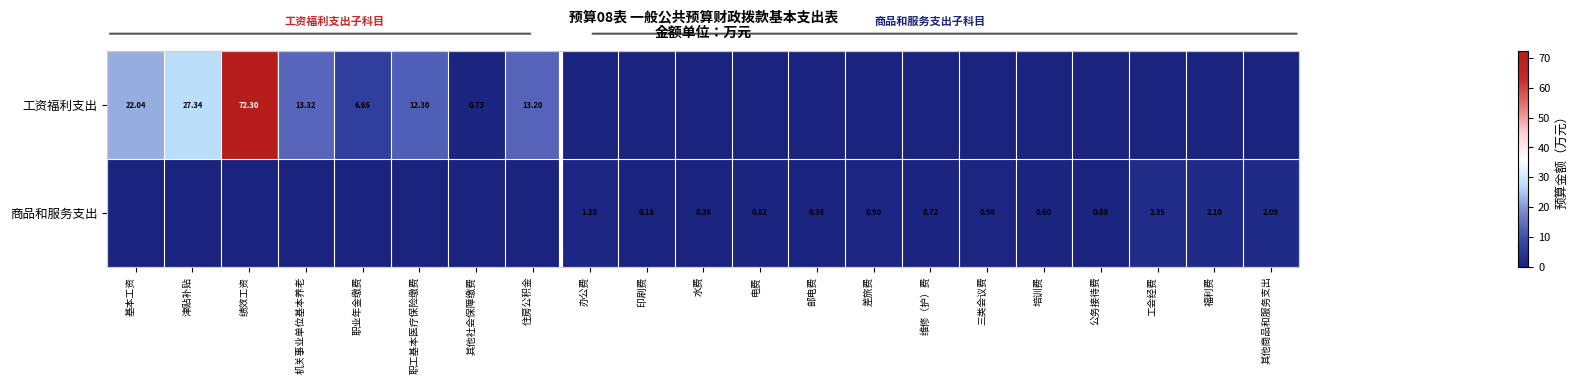

Between 基本工资 and 邮电费, which series saw the biggest shift?

工资福利支出